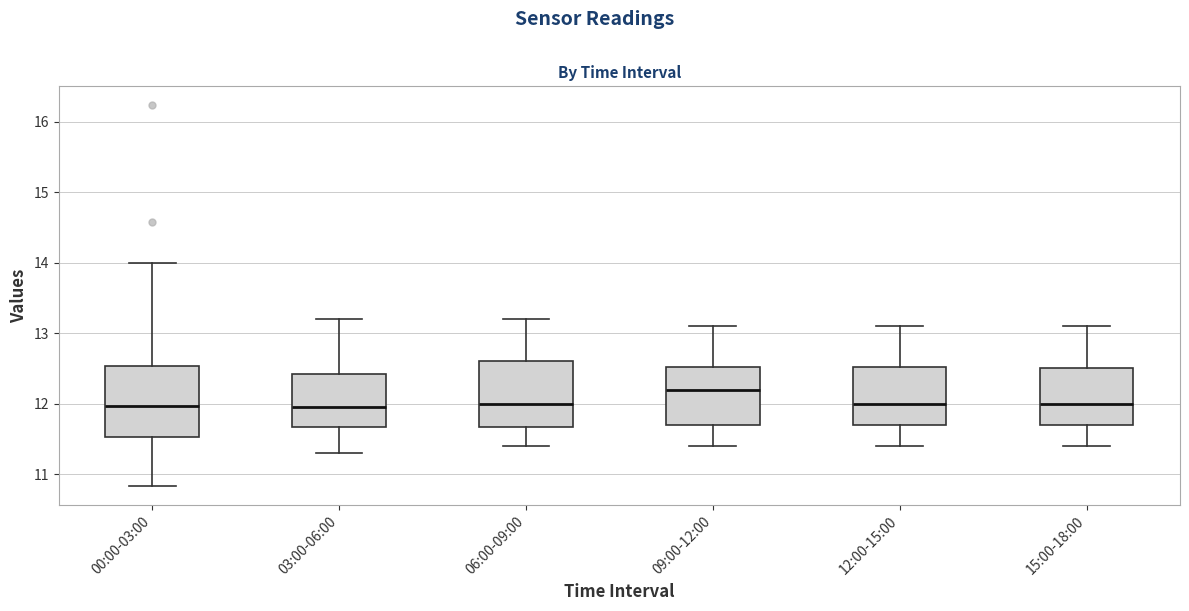

Reading left to right, read every box against the y-axis: the position of its median line, the range the box covers, and the ends of its whiskers. The values are not printed on the chart, so give them approximately, as read against the axis.

00:00-03:00: median 12.0, box 11.5 to 12.5, whiskers 10.8 to 14.0
03:00-06:00: median 12.0, box 11.7 to 12.4, whiskers 11.3 to 13.2
06:00-09:00: median 12.0, box 11.7 to 12.6, whiskers 11.4 to 13.2
09:00-12:00: median 12.2, box 11.7 to 12.5, whiskers 11.4 to 13.1
12:00-15:00: median 12.0, box 11.7 to 12.5, whiskers 11.4 to 13.1
15:00-18:00: median 12.0, box 11.7 to 12.5, whiskers 11.4 to 13.1